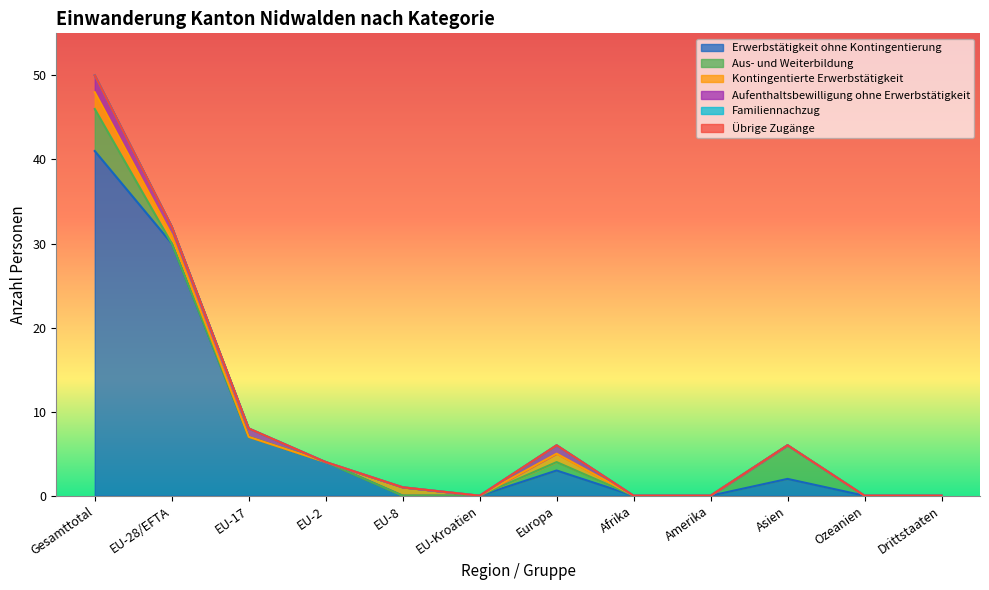

Reading right to left, what are all the values shown in this chart?

Erwerbstätigkeit ohne Kontingentierung: 0	0	2	0	0	3	0	0	4	7	30	41
Aus- und Weiterbildung: 0	0	4	0	0	1	0	0	0	0	0	5
Kontingentierte Erwerbstätigkeit: 0	0	0	0	0	1	0	1	0	0	1	2
Aufenthaltsbewilligung ohne Erwerbstätigkeit: 0	0	0	0	0	1	0	0	0	1	1	2
Familiennachzug: 0	0	0	0	0	0	0	0	0	0	0	0
Übrige Zugänge: 0	0	0	0	0	0	0	0	0	0	0	0